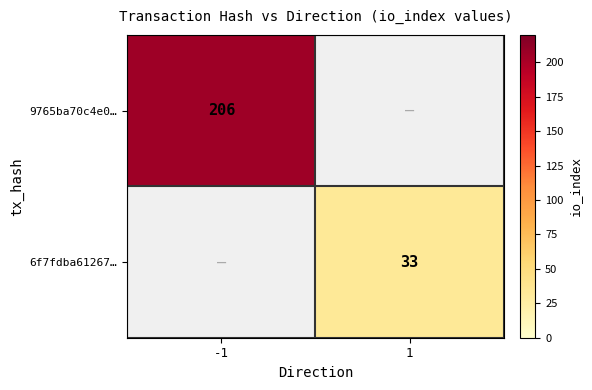

True or false: 9765ba70c4e0… has a value of 206 at -1.

True